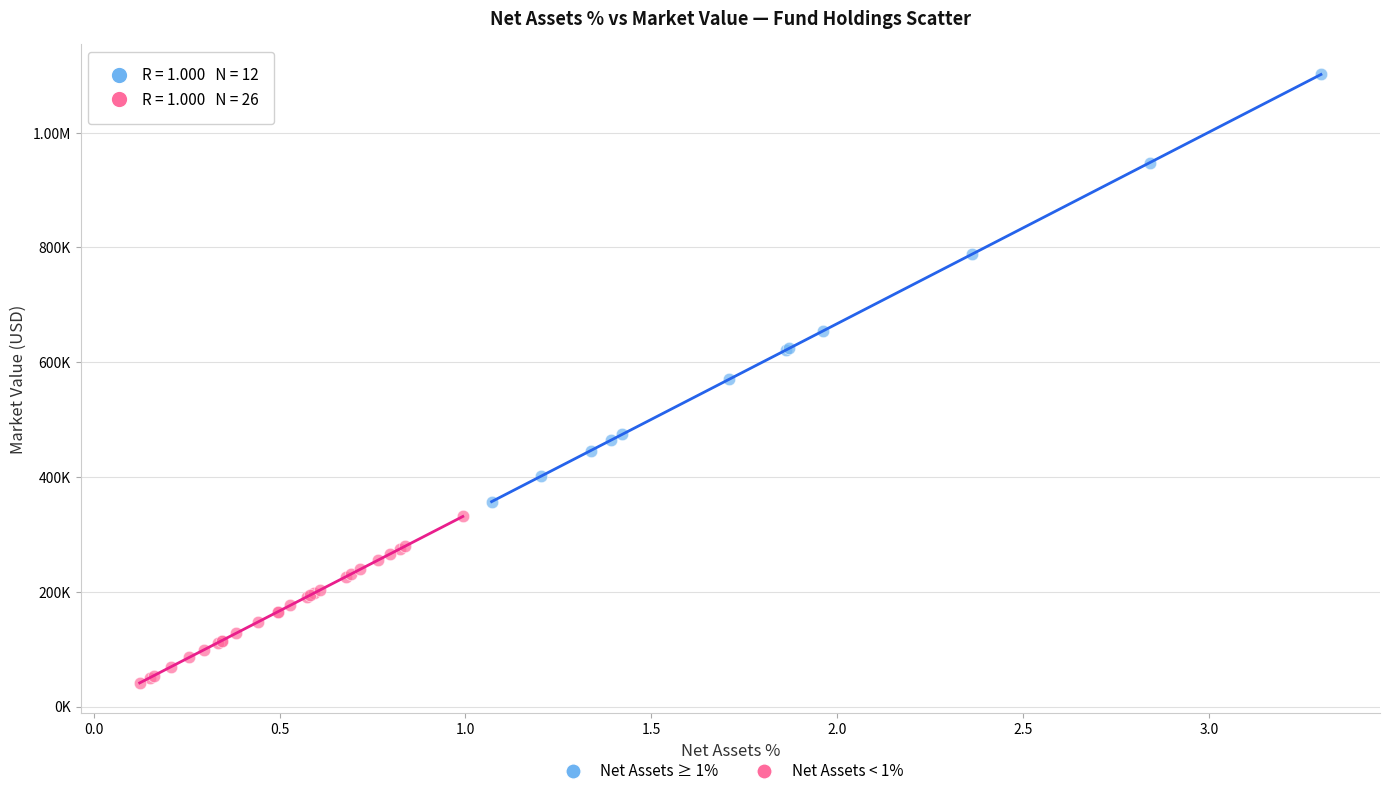

What are all the series names shown in the legend?

Net Assets ≥ 1%, Net Assets < 1%